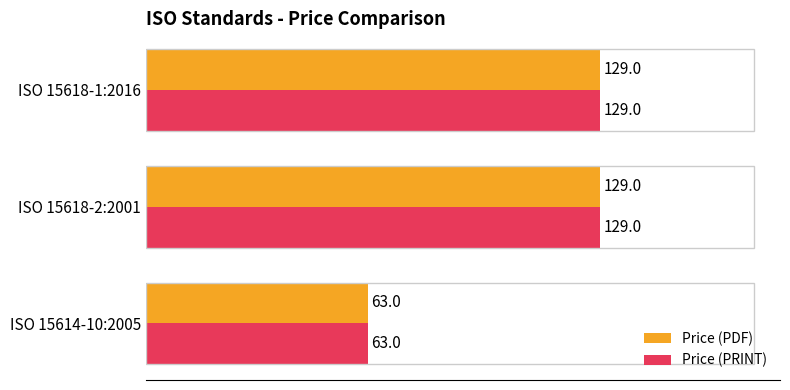

The Price (PDF) series shows 183 at ISO 15618-2:2001. True or false?

False